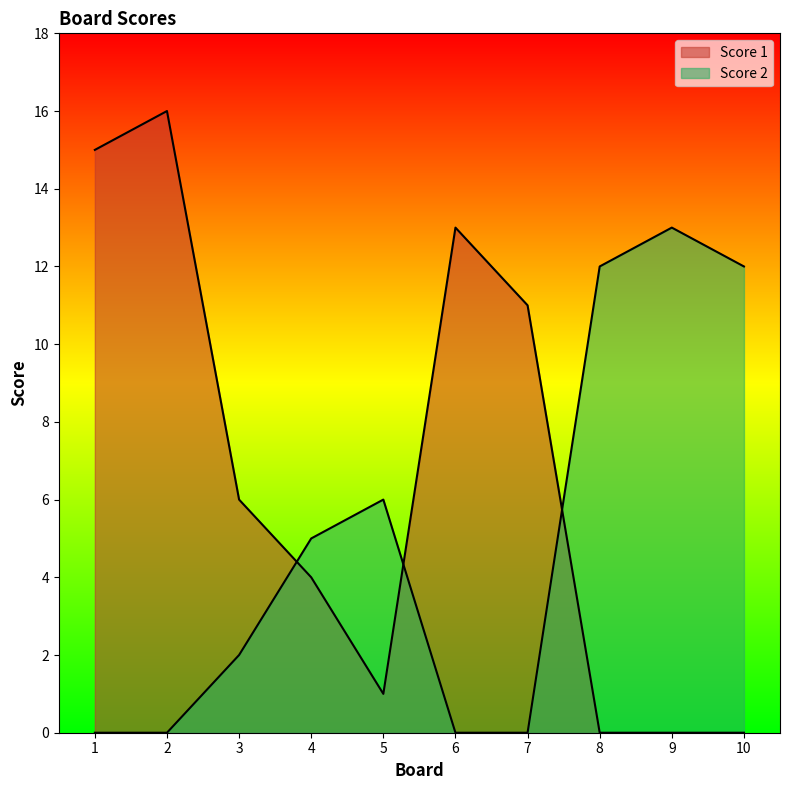

Between 1 and 2, which is larger?

2